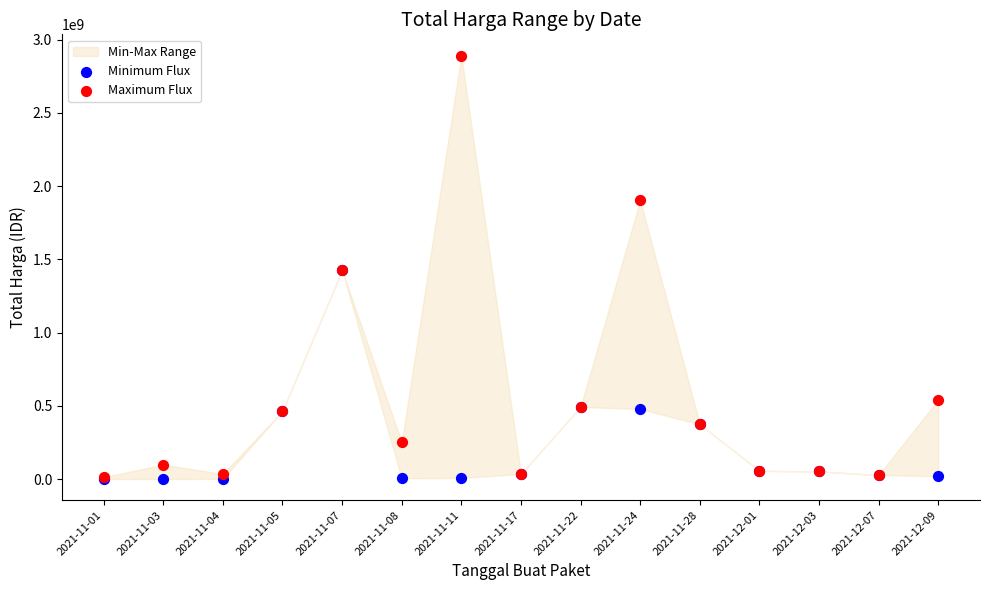

In the Minimum Flux series, what Y value is closest to 712972950?

493000000